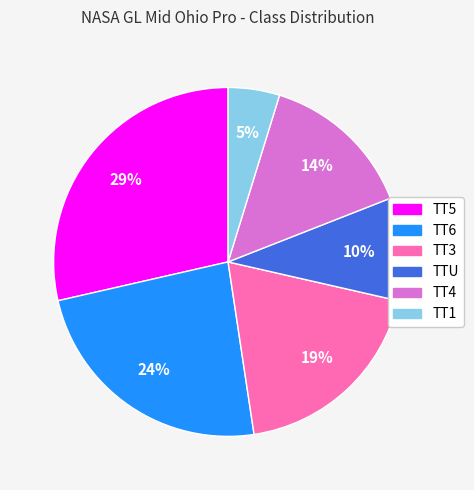

To the nearest percent, what portion does TT5 represent?

29%